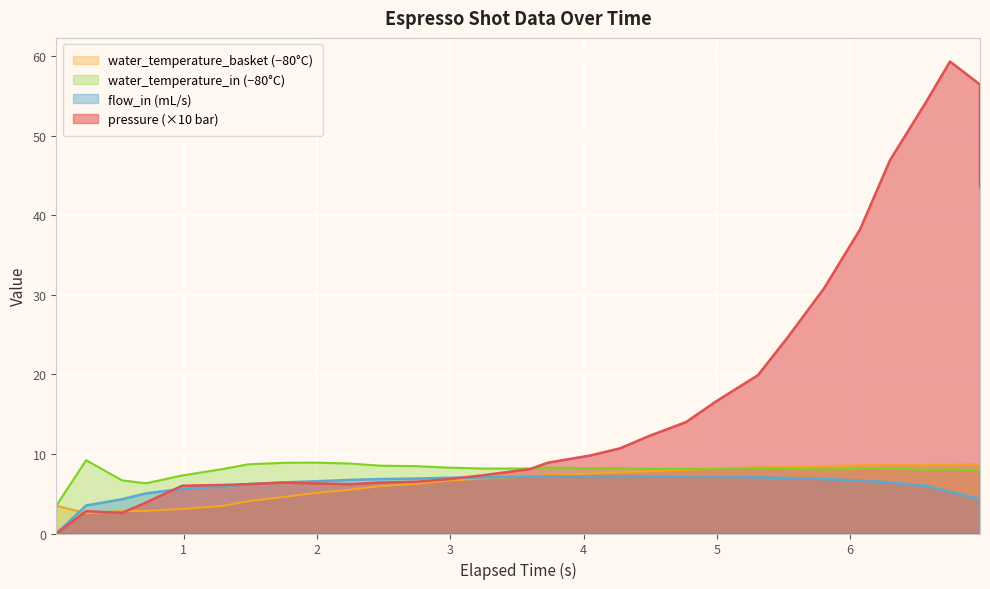

Reading left to right, what are all the values shown in this chart?

pressure: 0.0	2.8	2.6	3.9	6.0	6.1	6.2	6.4	6.3	6.2	6.4	6.5	6.8	7.3	8.1	8.9	9.8	10.7	12.3	14.0	16.6	19.9	24.7	30.8	38.2	46.9	54.2	59.3	56.4	43.5
flow_in: 0.0	3.5	4.3	5.0	5.6	5.9	6.2	6.4	6.6	6.7	6.8	6.9	7.0	7.0	7.1	7.2	7.2	7.2	7.2	7.1	7.1	7.1	7.0	6.8	6.7	6.4	6.0	5.2	4.3	0.0
water_temperature_basket: 3.5	2.6	2.8	2.8	3.1	3.5	4.1	4.6	5.1	5.5	6.0	6.2	6.6	6.9	7.1	7.3	7.5	7.7	7.8	8.0	8.2	8.3	8.3	8.5	8.6	8.6	8.6	8.7	8.7	8.7
water_temperature_in: 3.5	9.2	6.7	6.3	7.3	8.1	8.7	8.9	8.9	8.8	8.5	8.5	8.3	8.2	8.2	8.3	8.2	8.2	8.1	8.1	8.1	8.3	8.2	8.0	8.1	8.1	8.0	8.1	8.0	8.0